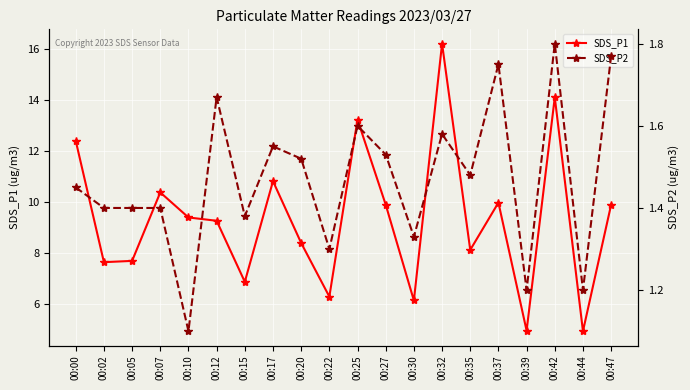

The value of SDS_P2 at 00:30 is 1.3. True or false?

True